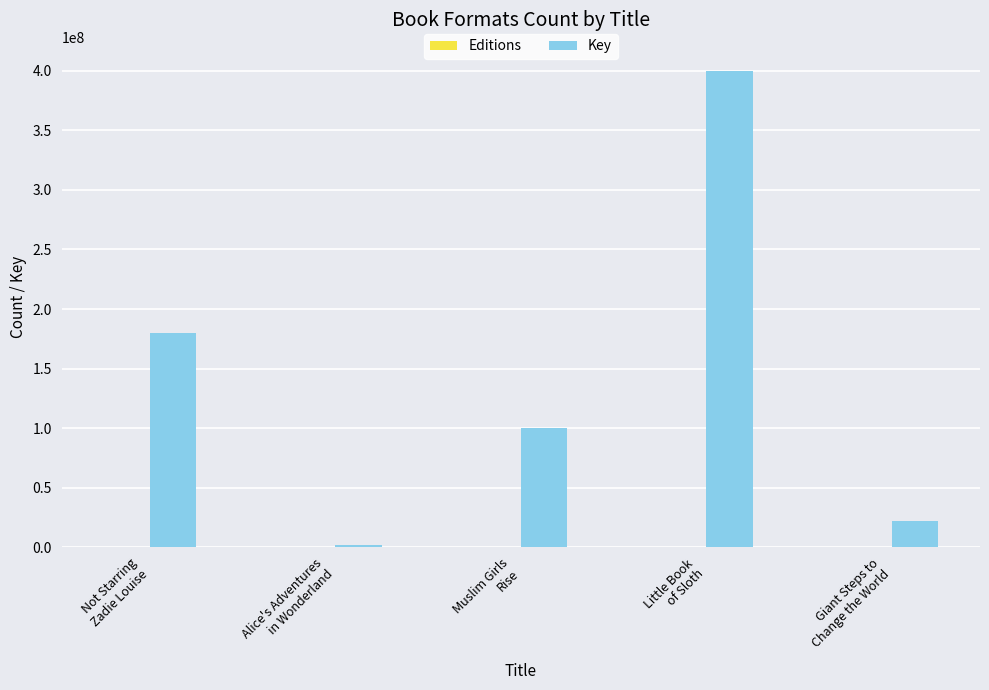

The value of Key at Not Starring
Zadie Louise is 283574279. True or false?

False